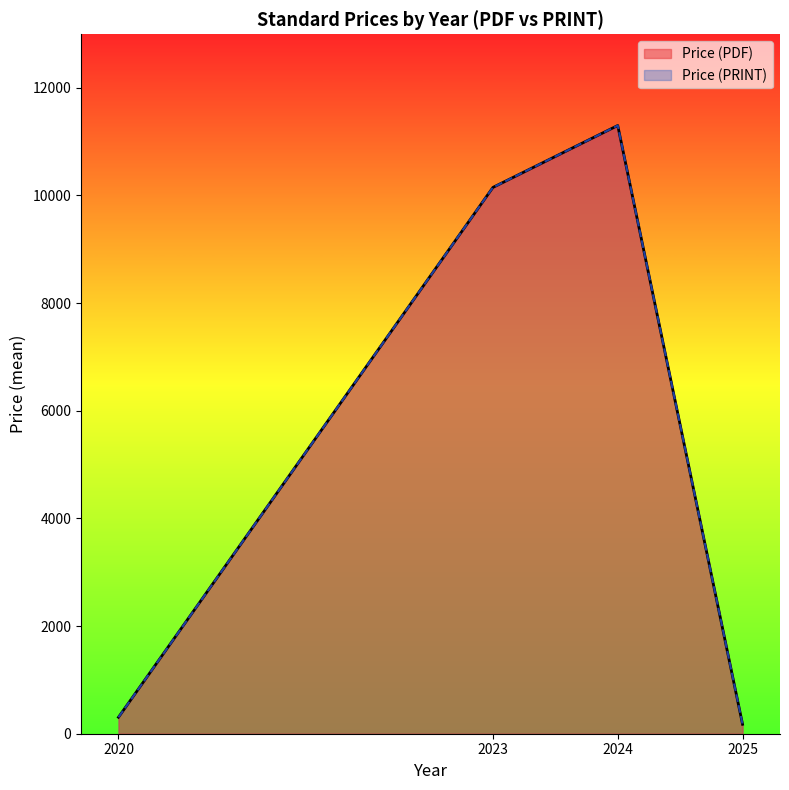

Which series changed the most between 2020 and 2020?

Price (PDF)